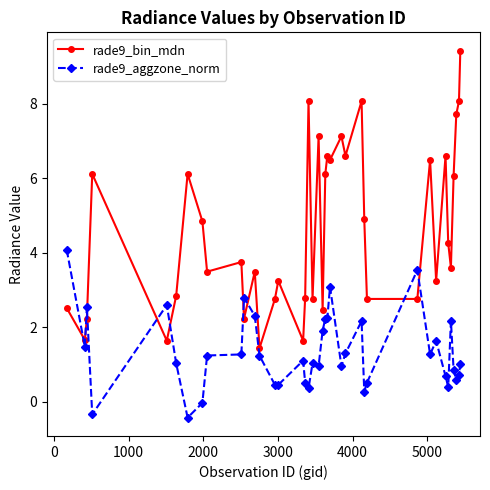

What is the difference between the maximum and second lowest values in the rade9_bin_mdn series?

7.8